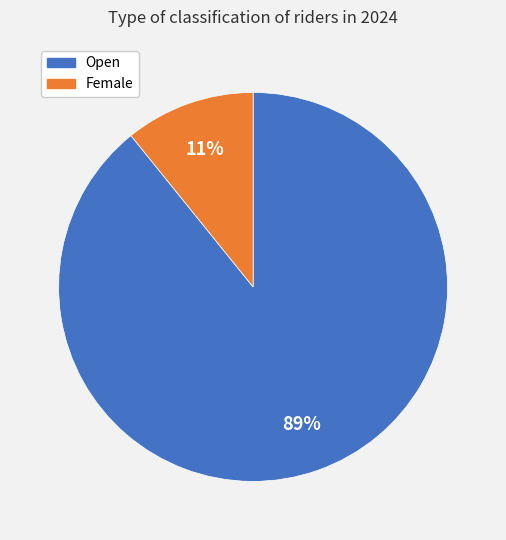

Is there any slice that represents more than half of the pie?

Yes